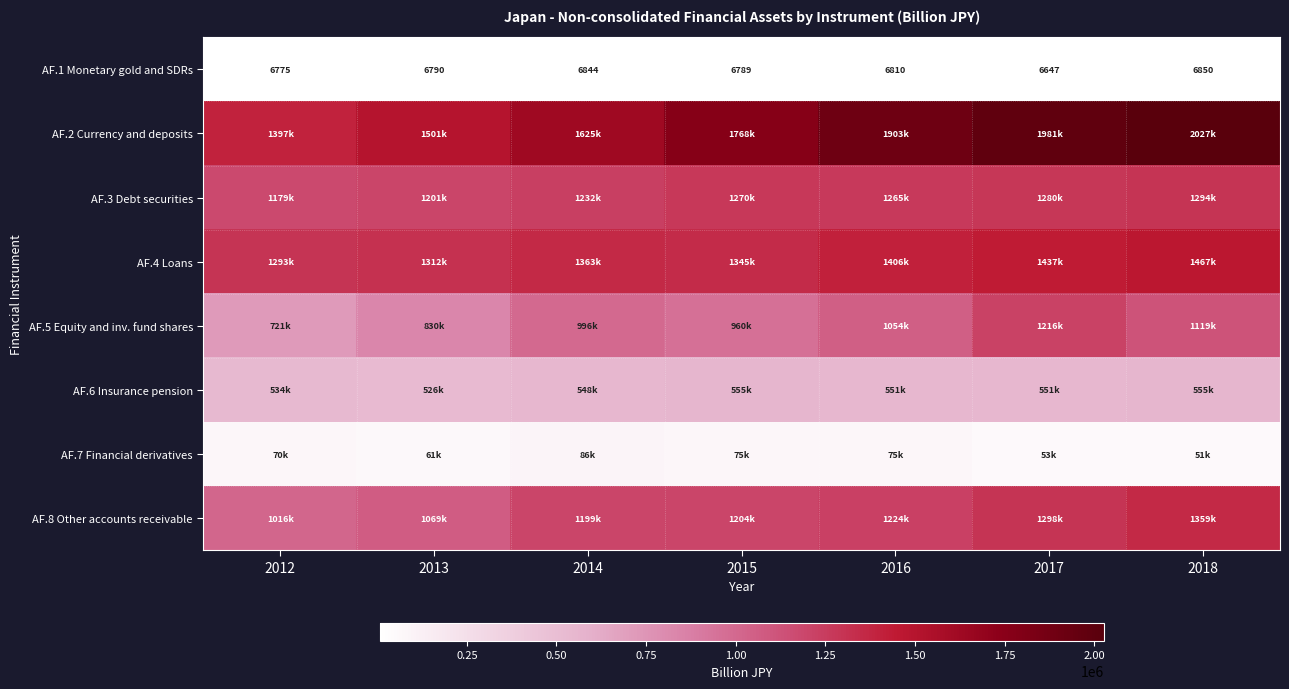

What is the approximate value of AF.2 Currency and deposits at 2018?

2026500.6